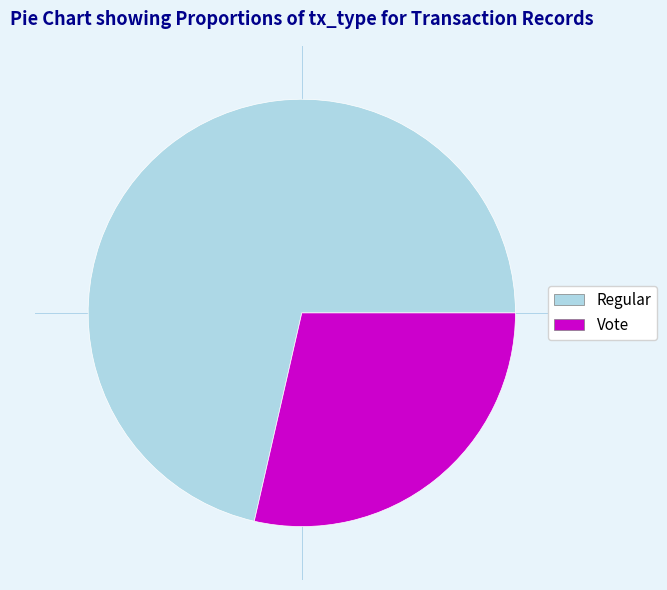

Between Vote and Regular, which is larger?

Regular